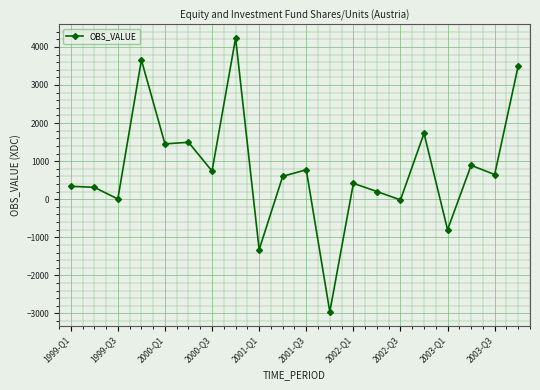

What is the smallest value displayed?

-2959